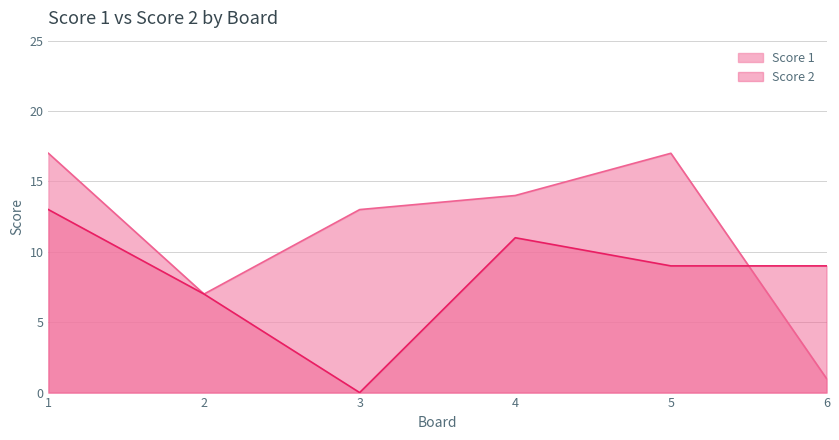

What is the sum of the Score 2 values at 2 and 5?

16